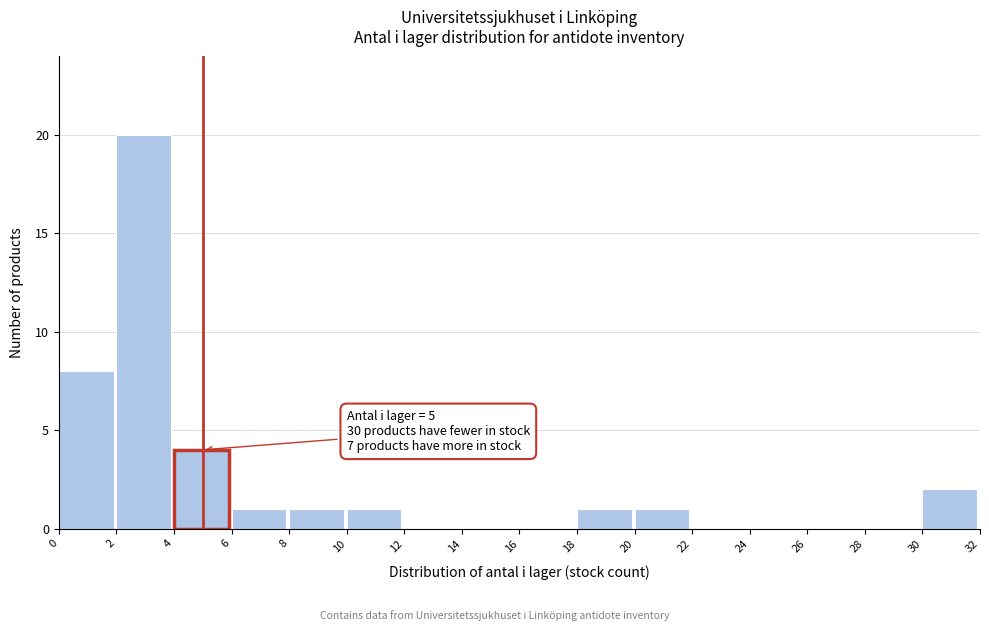

Which range on the x-axis has the tallest bar?

2 to 4